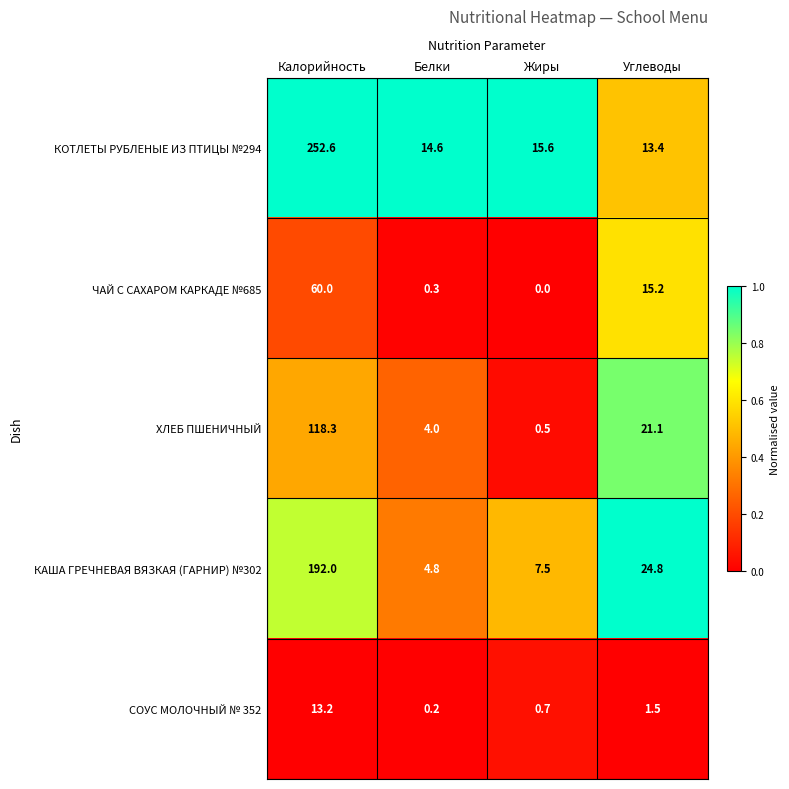

At which category is the sum across all series the highest?

Калорийность